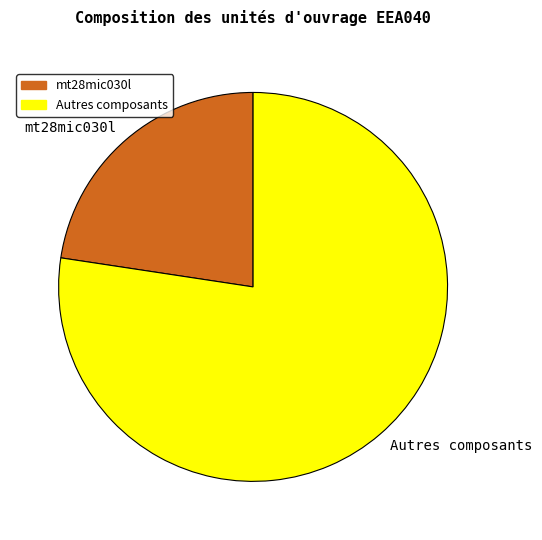

Do mt28mic030l and Autres composants together represent more than half of the pie?

Yes